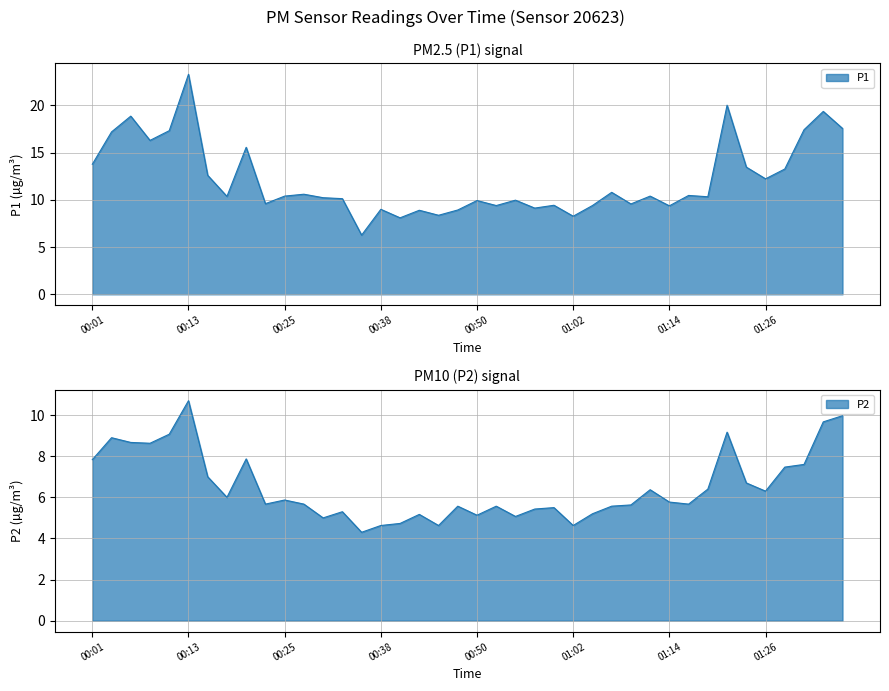

True or false: P1 has more than 0 interior local peaks.

True